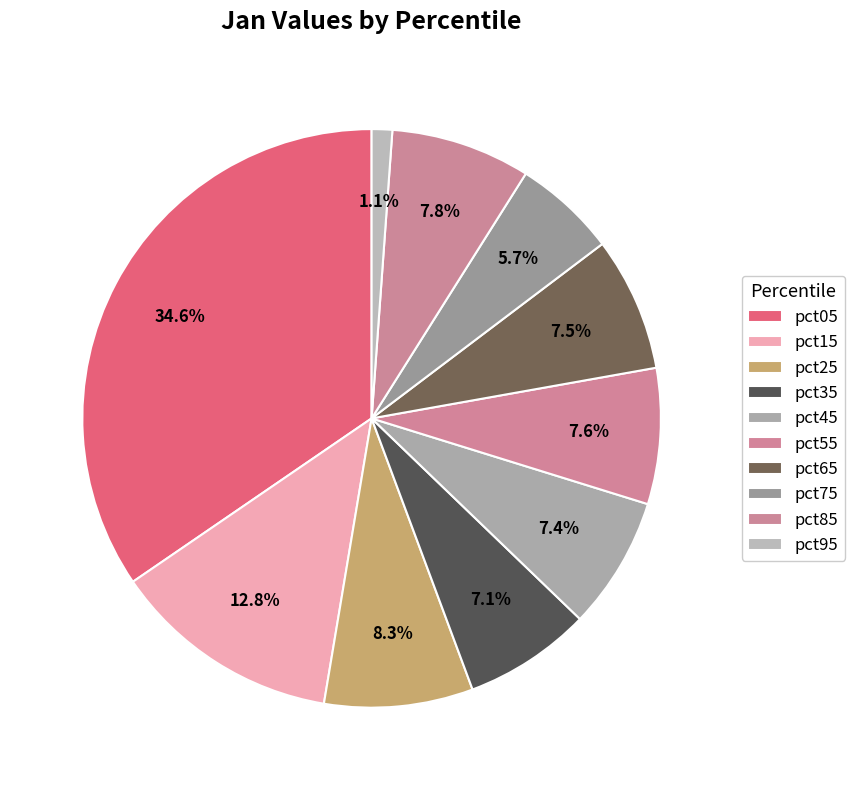

What percentage is the pct35 slice, to the nearest percent?

7%